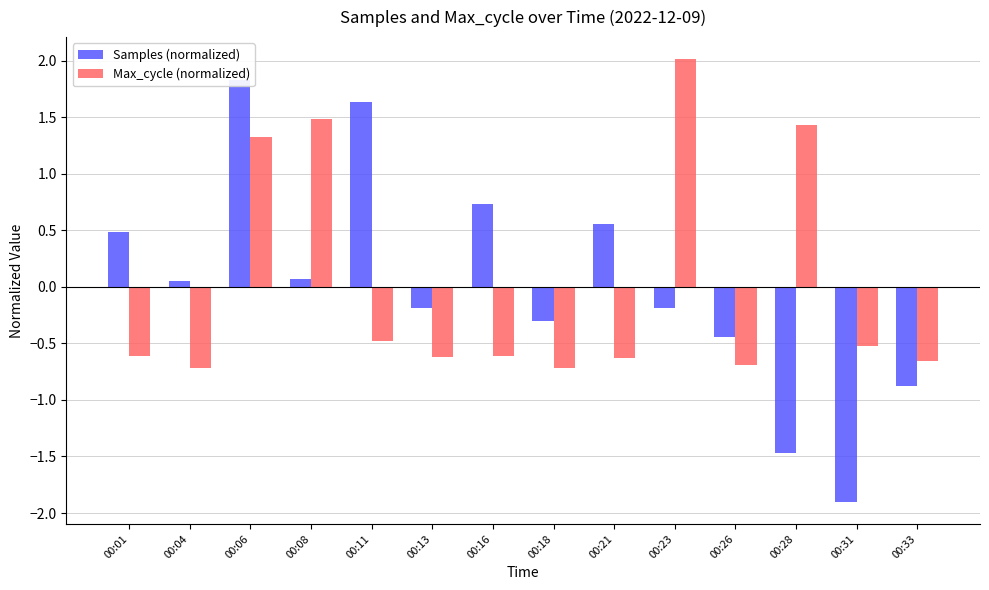

Where is Max_cycle (normalized) nearest to the value 0?

00:11